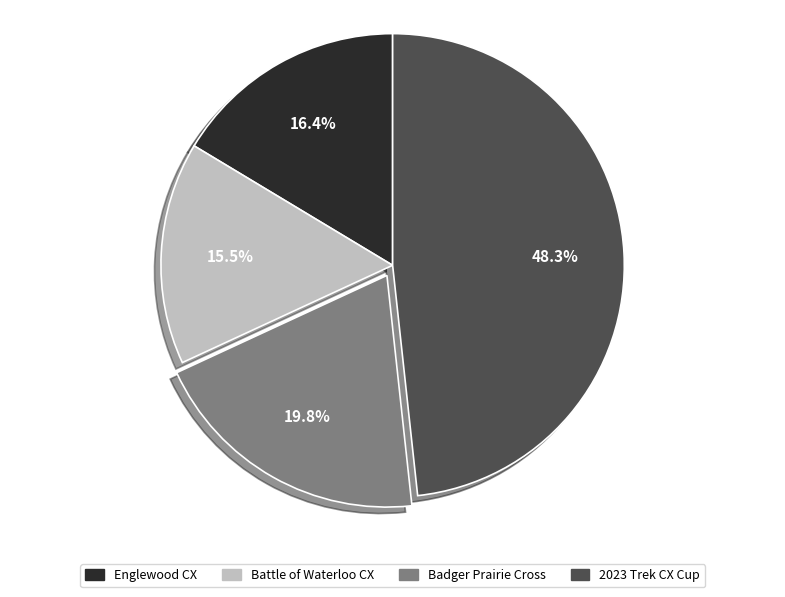

How many slices are in this pie chart?

4